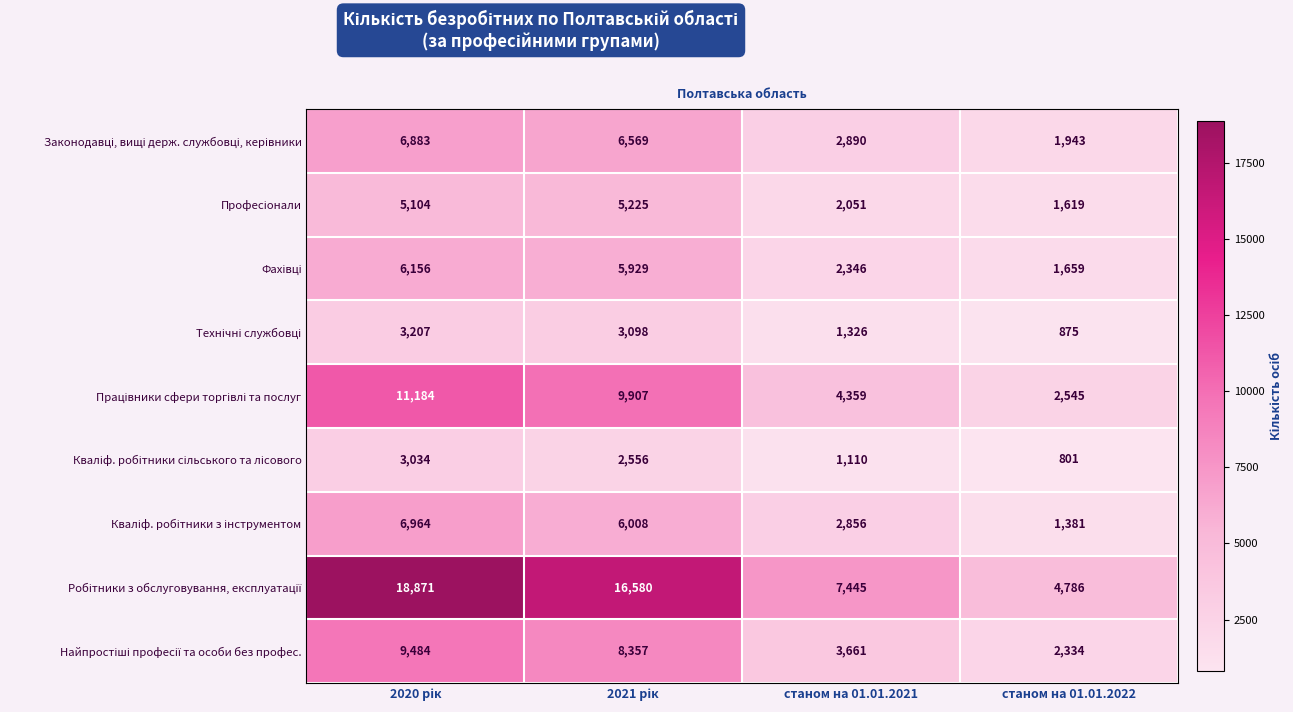

What is the total value across all series at станом на 01.01.2022?

17943